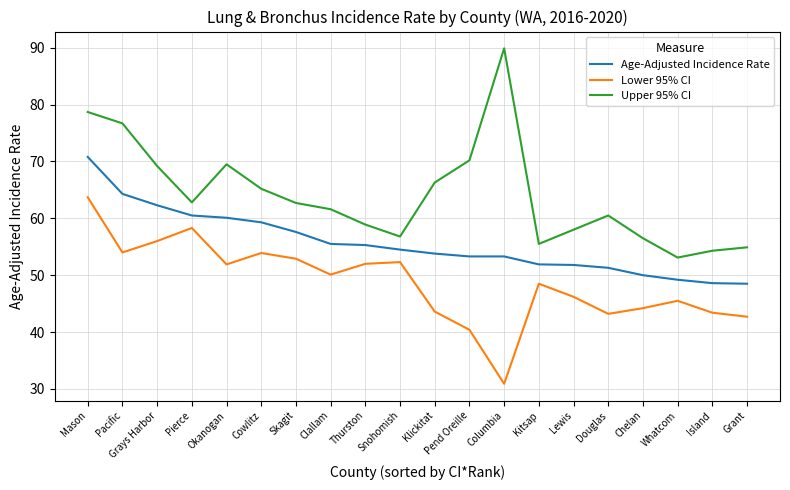

What is the greatest value displayed?

89.9